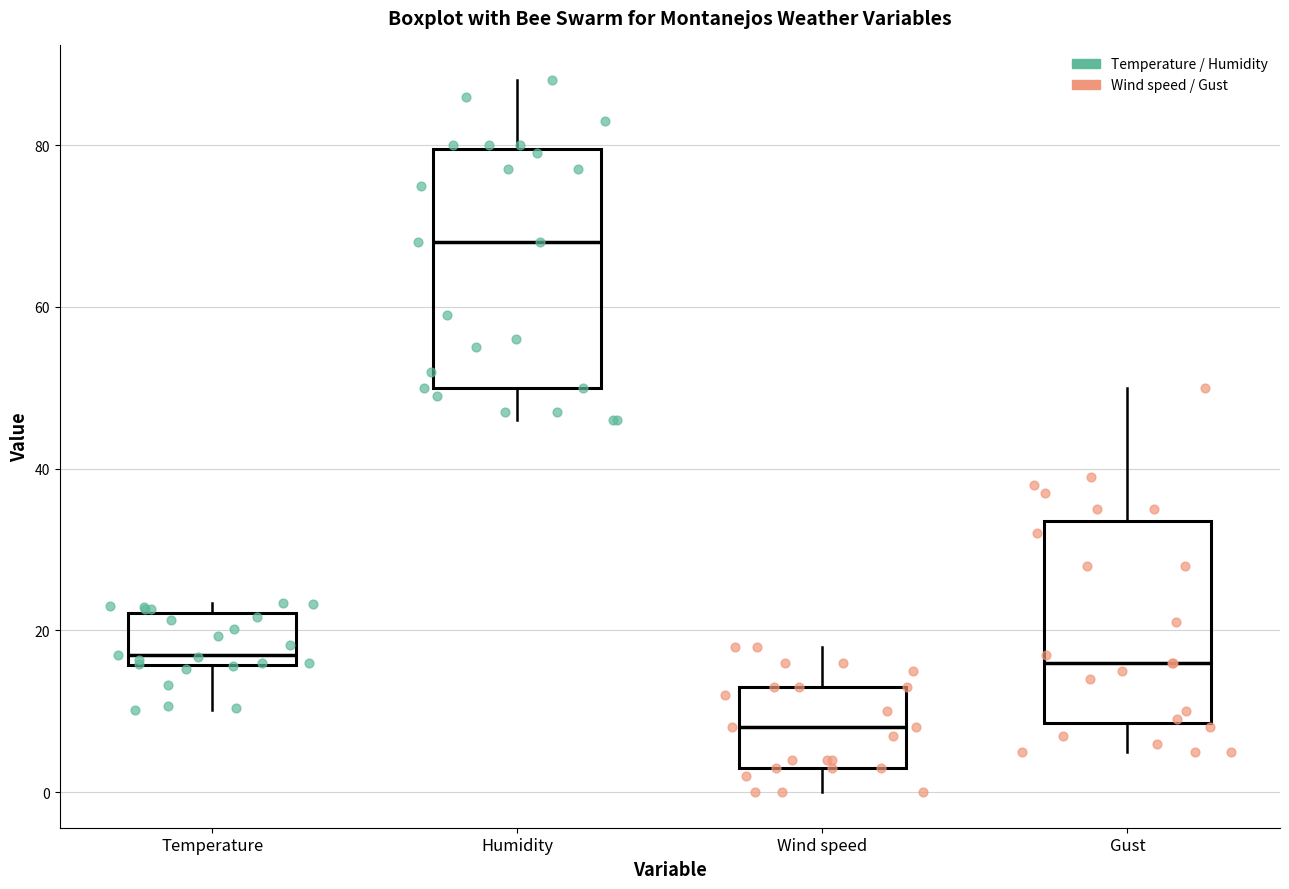

Where does the lower whisker of the box for Temperature end on the y-axis? The values are not printed on the chart, so give them approximately, as read against the axis.

10